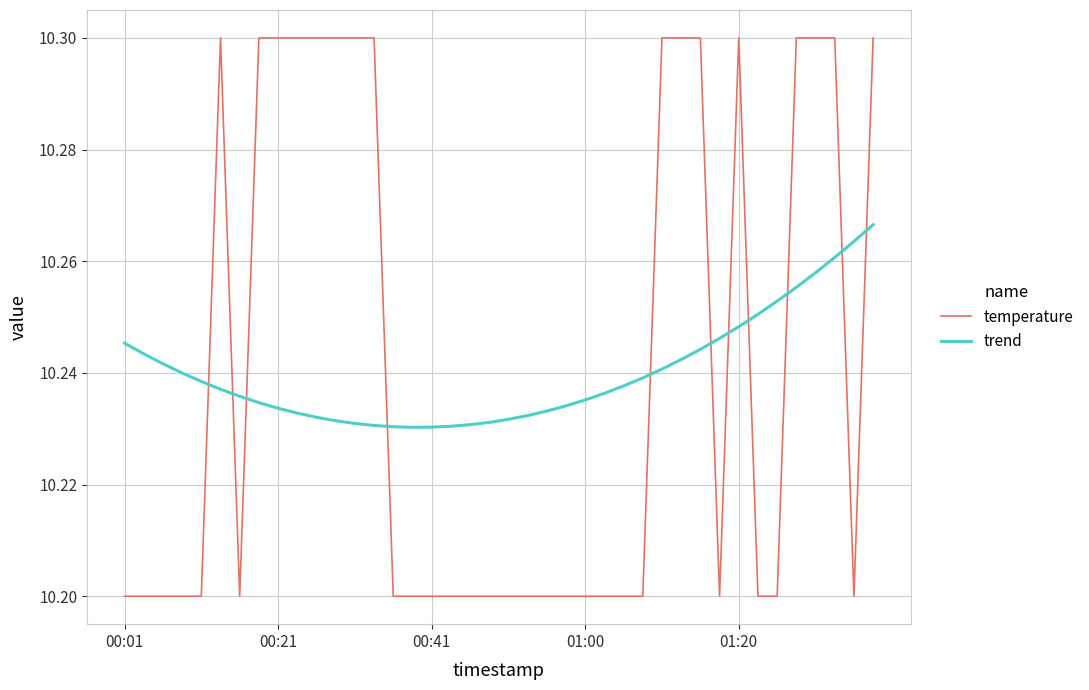

True or false: temperature and trend intersect in this chart.

True